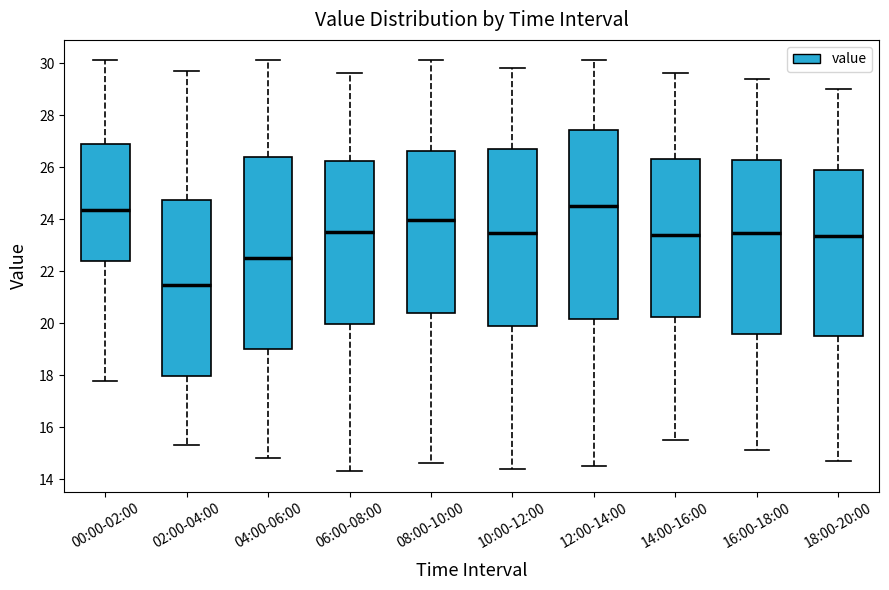

Where does the upper whisker of the box for 06:00-08:00 end on the y-axis? The values are not printed on the chart, so give them approximately, as read against the axis.

29.6